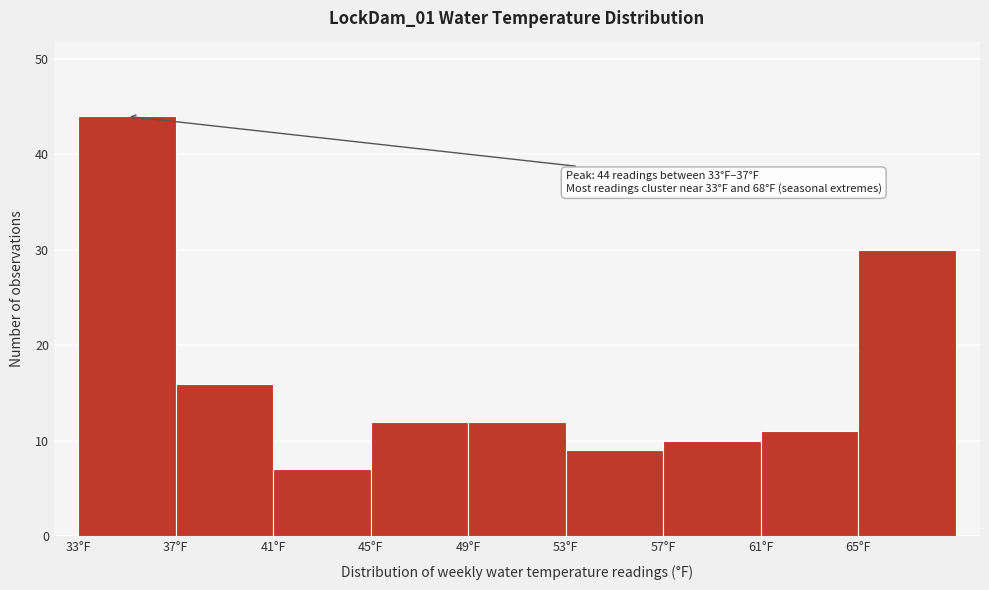

Over which range of the x-axis is the bar tallest?

33 to 37